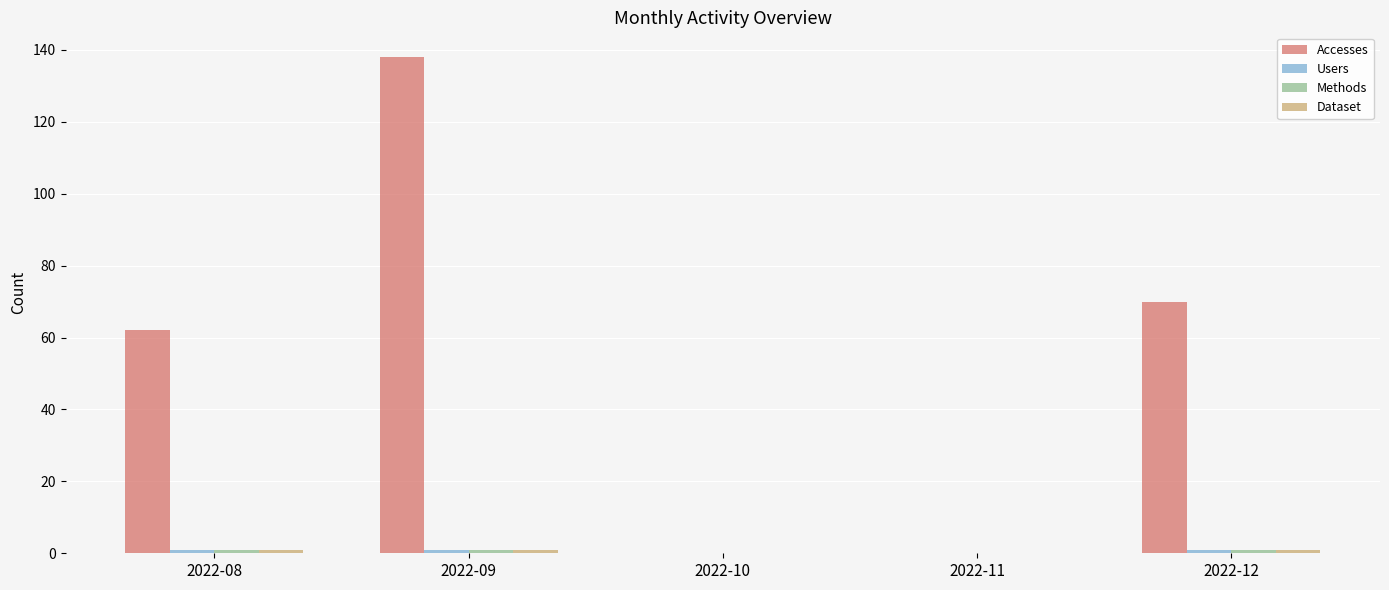

How many categories are shown in the chart?

5